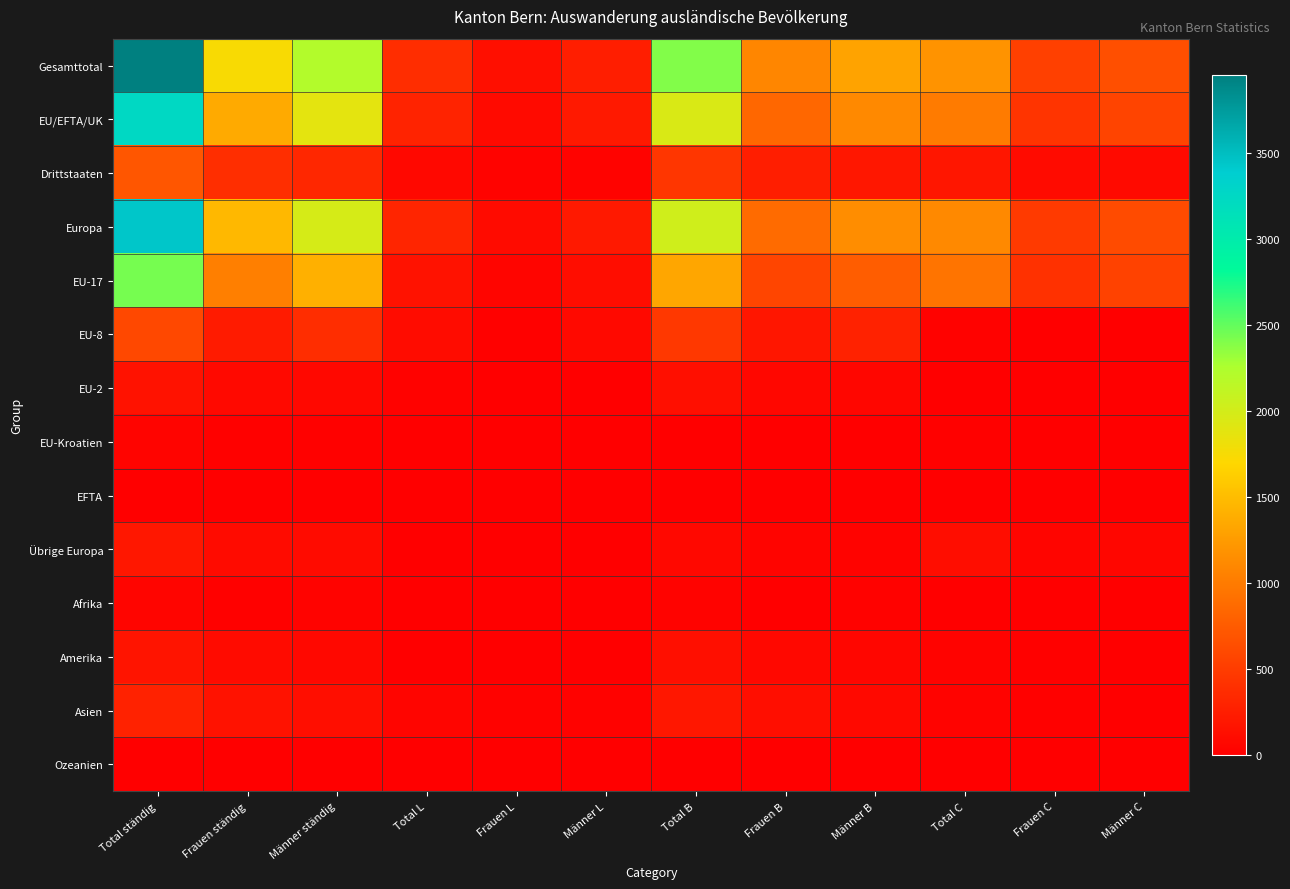

At how many categories does at least one series exceed 3480?

1